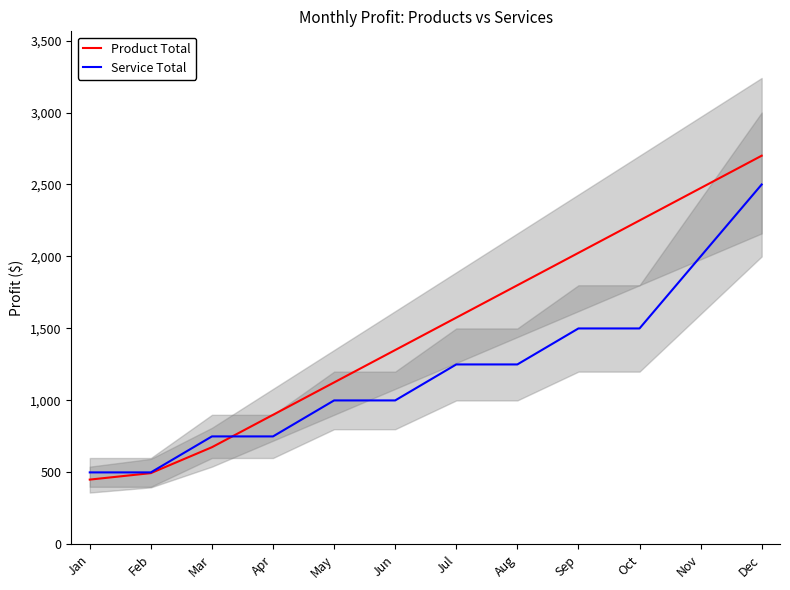

What is the difference between the highest and lowest values at Jan?

50